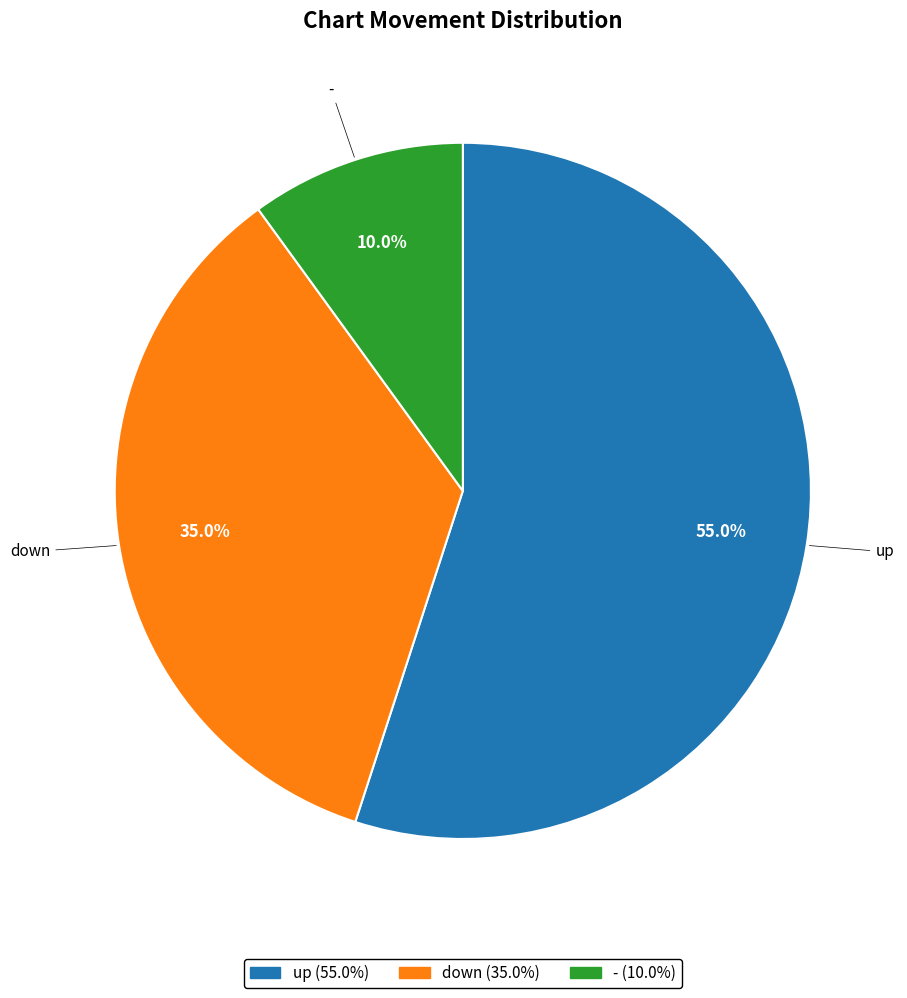

To the nearest percent, what is the combined percentage of - and down?

45%